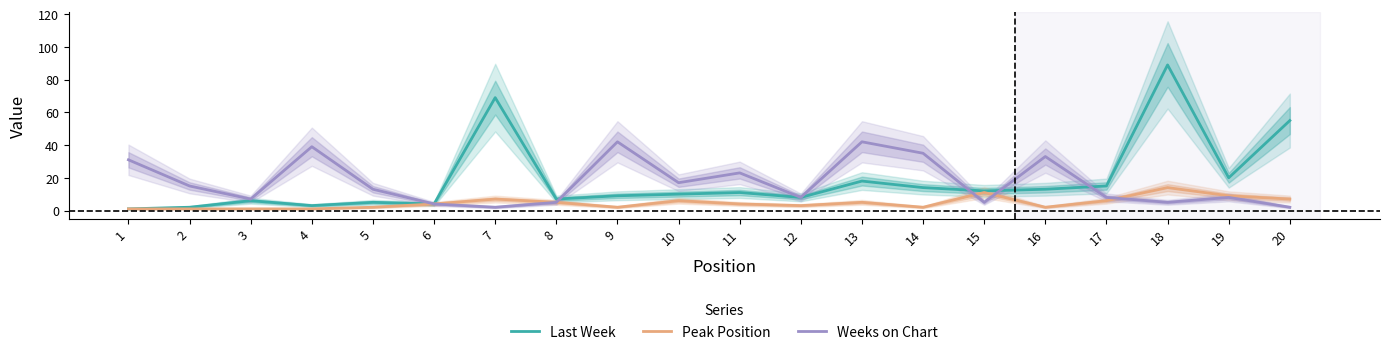

What is the average value of the Peak Position series?

5